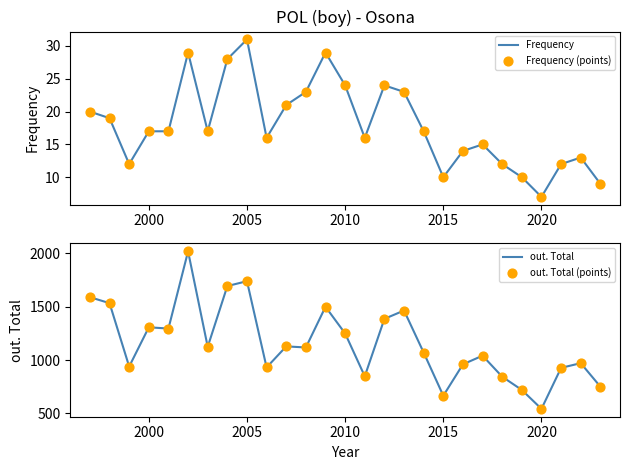

What are all the series names shown in the legend?

Frequency, Frequency (points), out. Total, out. Total (points)